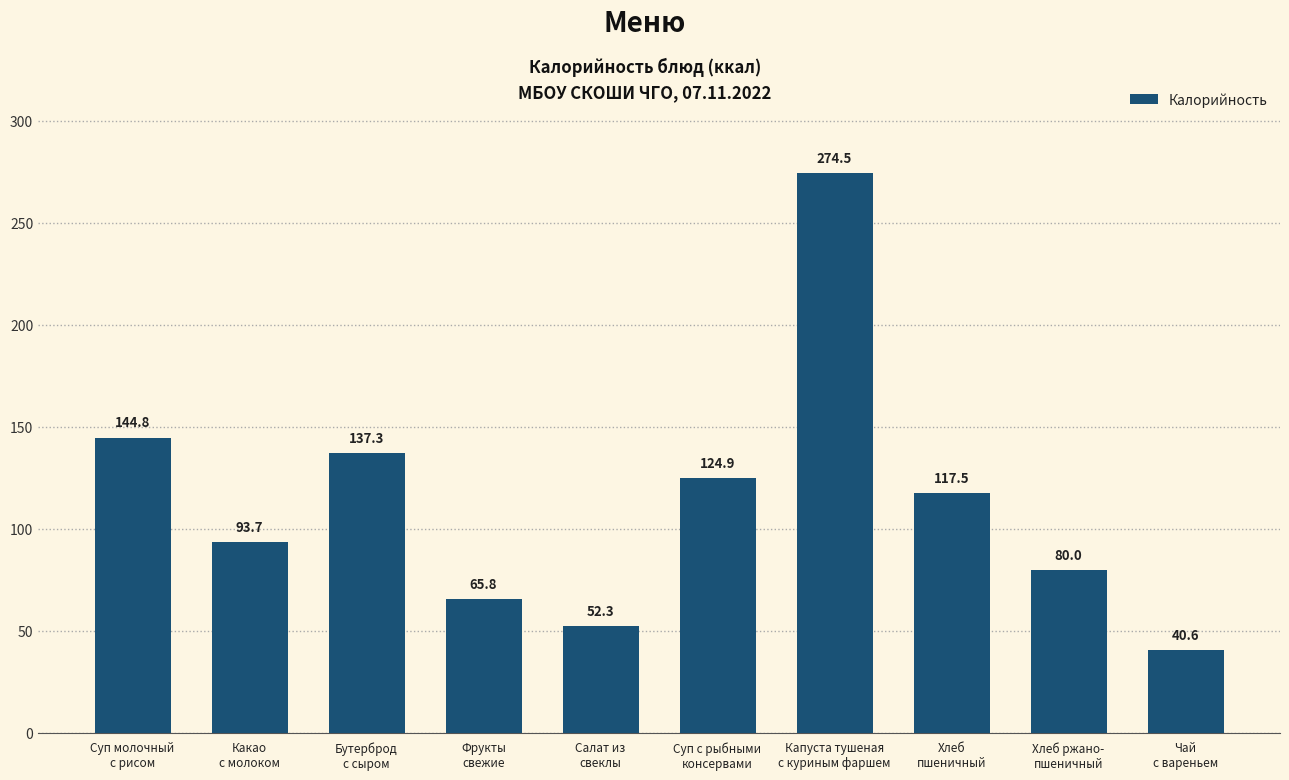

What is the value of the 2nd bar from the left?

93.7